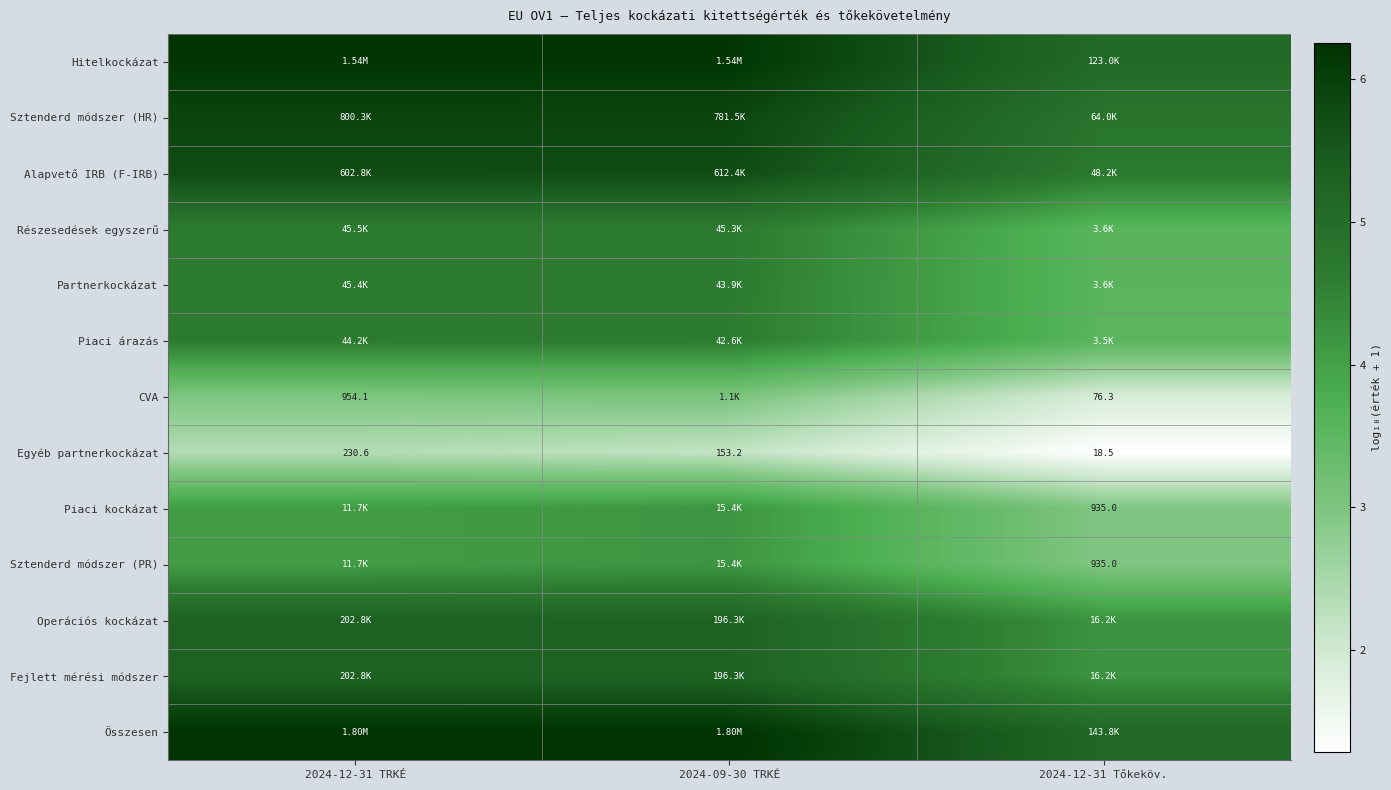

The Piaci kockázat series shows 3.0 at 2024-12-31 Tőkeköv.. True or false?

True